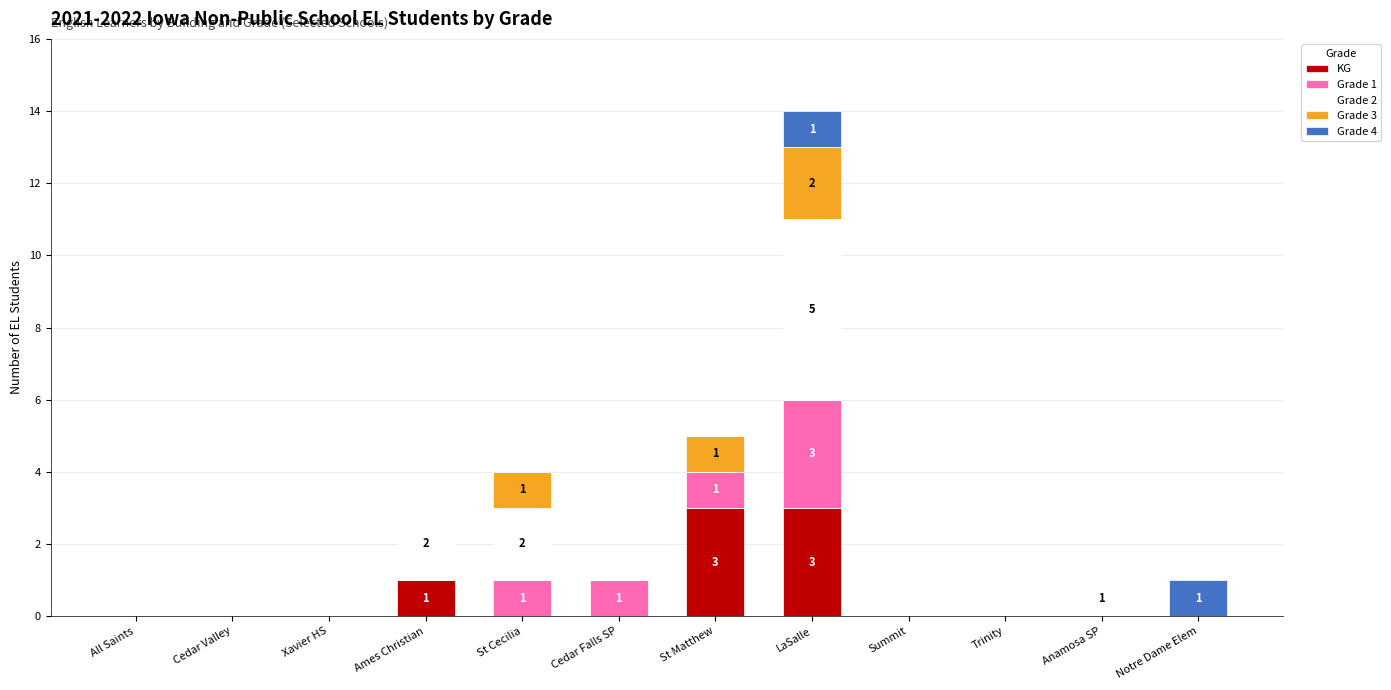

At which category is the sum across all series the highest?

LaSalle